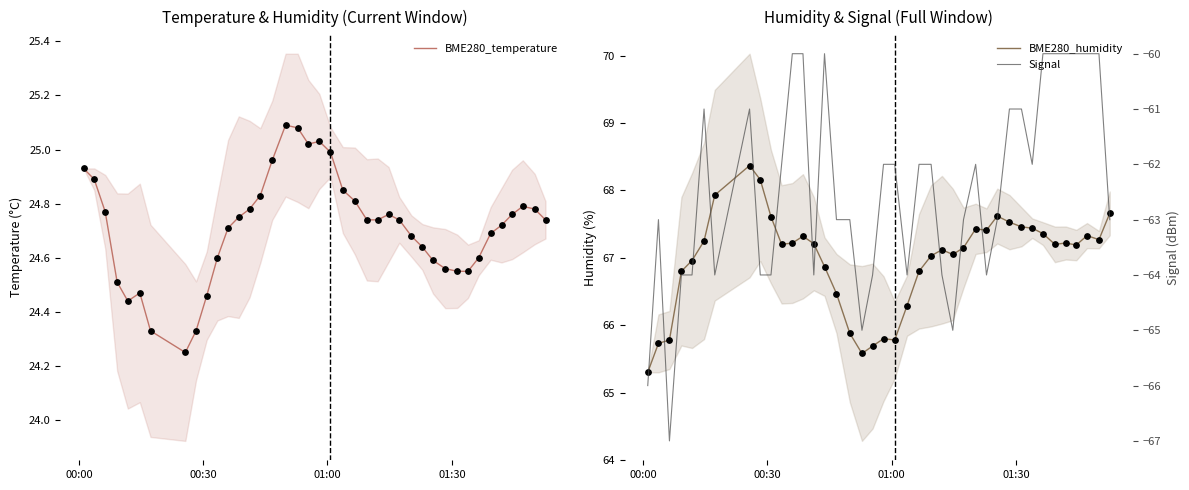

What are all the series names shown in the legend?

BME280_temperature, BME280_humidity, Signal